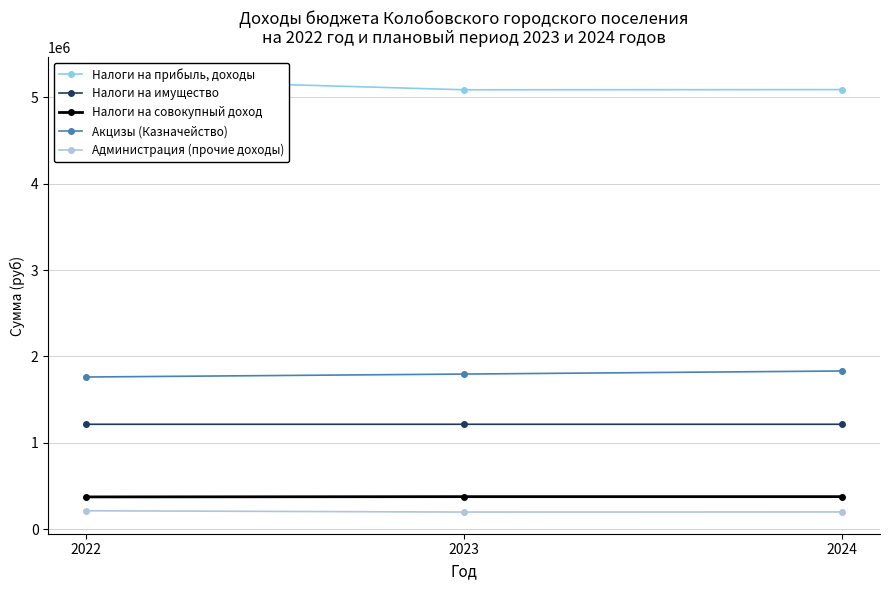

What is the average value of the Акцизы (Казначейство) series?

1796730